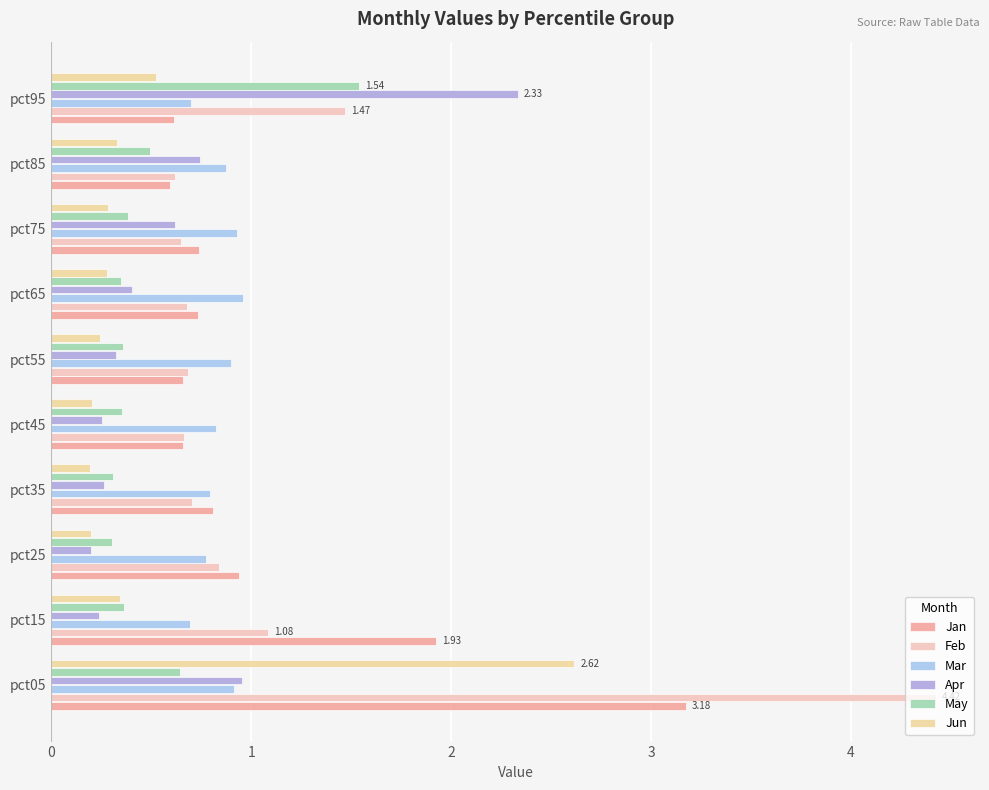

How many distinct data groups are displayed?

6